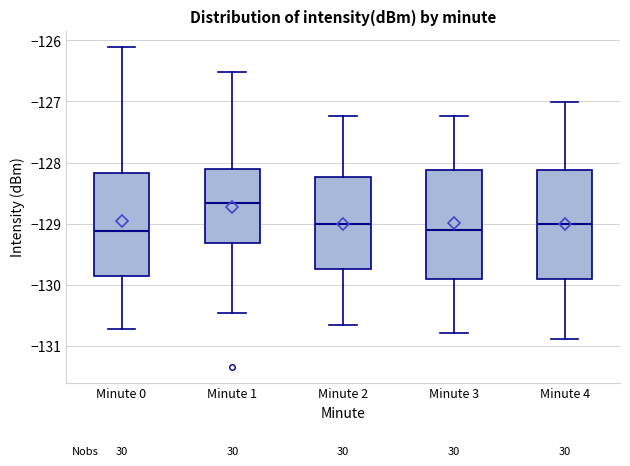

Reading left to right, transcribe this box plot: for each box, give where its median line is, the range the box spans, and where its two whiskers end, as read against the y-axis. The values are not printed on the chart, so give them approximately, as read against the axis.

Minute 0: median -129.1, box -129.9 to -128.2, whiskers -130.7 to -126.1
Minute 1: median -128.7, box -129.3 to -128.1, whiskers -130.5 to -126.5
Minute 2: median -129.0, box -129.7 to -128.2, whiskers -130.7 to -127.2
Minute 3: median -129.1, box -129.9 to -128.1, whiskers -130.8 to -127.2
Minute 4: median -129.0, box -129.9 to -128.1, whiskers -130.9 to -127.0